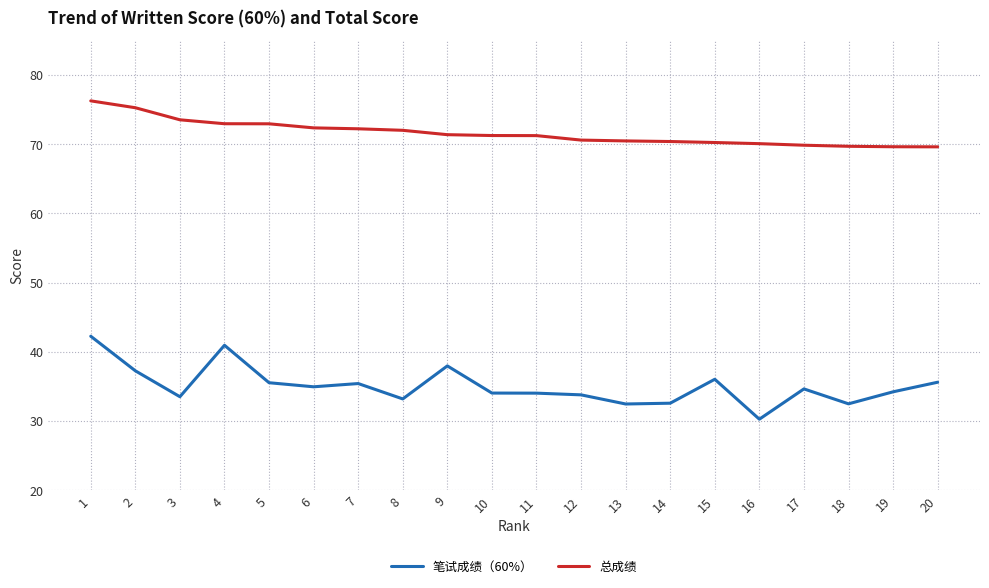

What is the smallest value displayed?

30.3